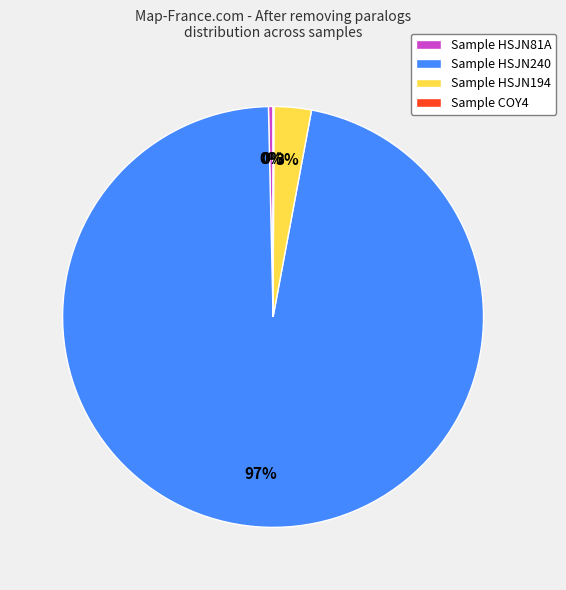

What is the largest slice in the pie chart?

Sample HSJN240